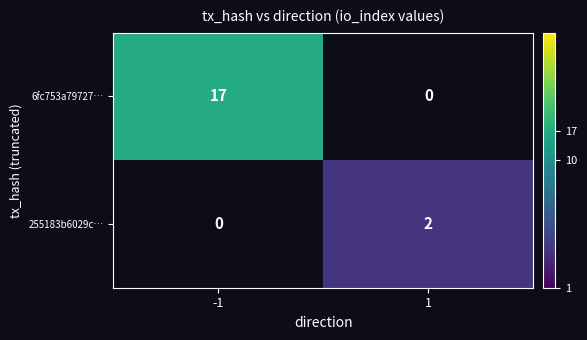

What is the total value across all series at -1?

17